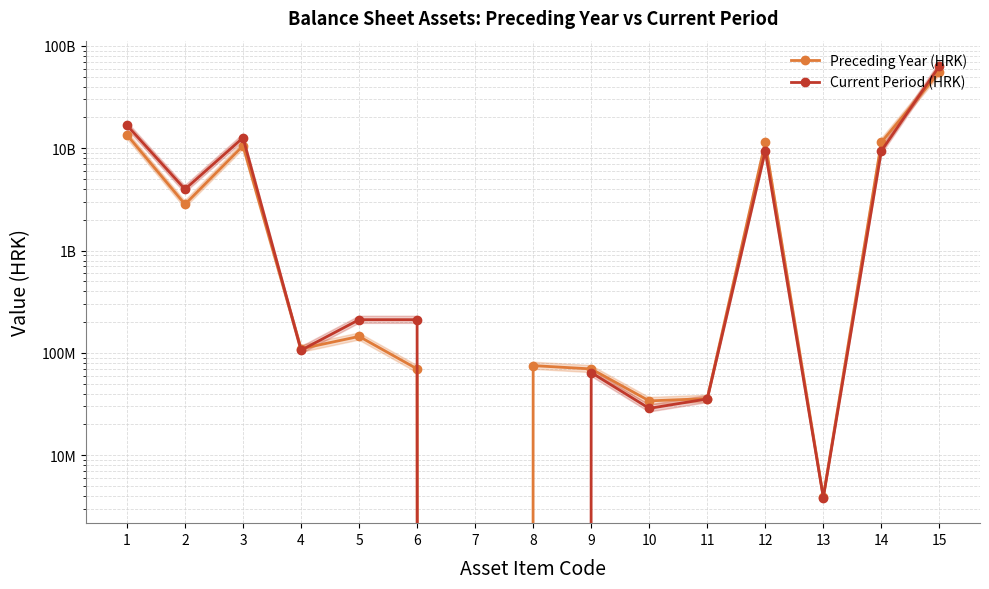

Rank the series at 9 from highest to lowest value.

Preceding Year (HRK), Current Period (HRK)